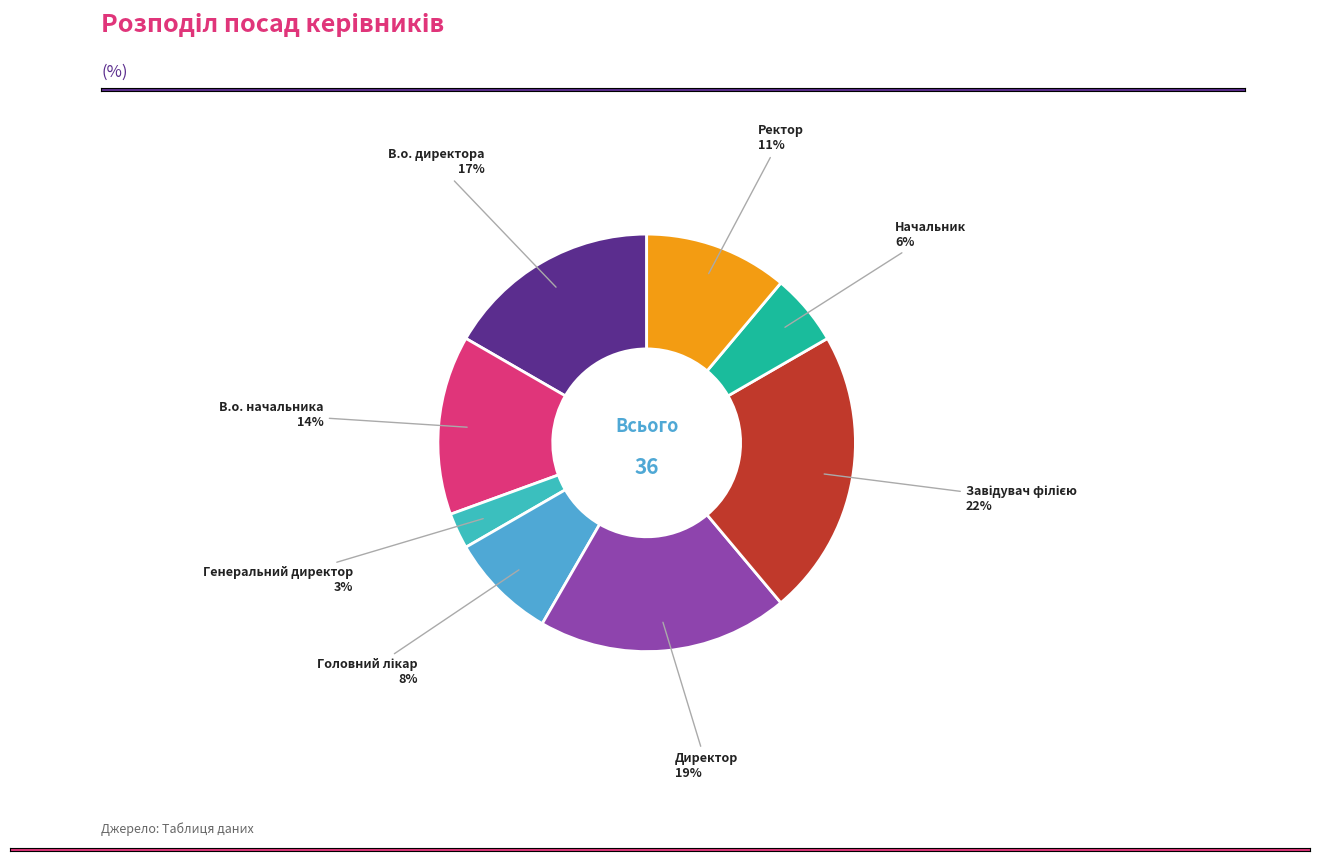

How many slices are in this pie chart?

8